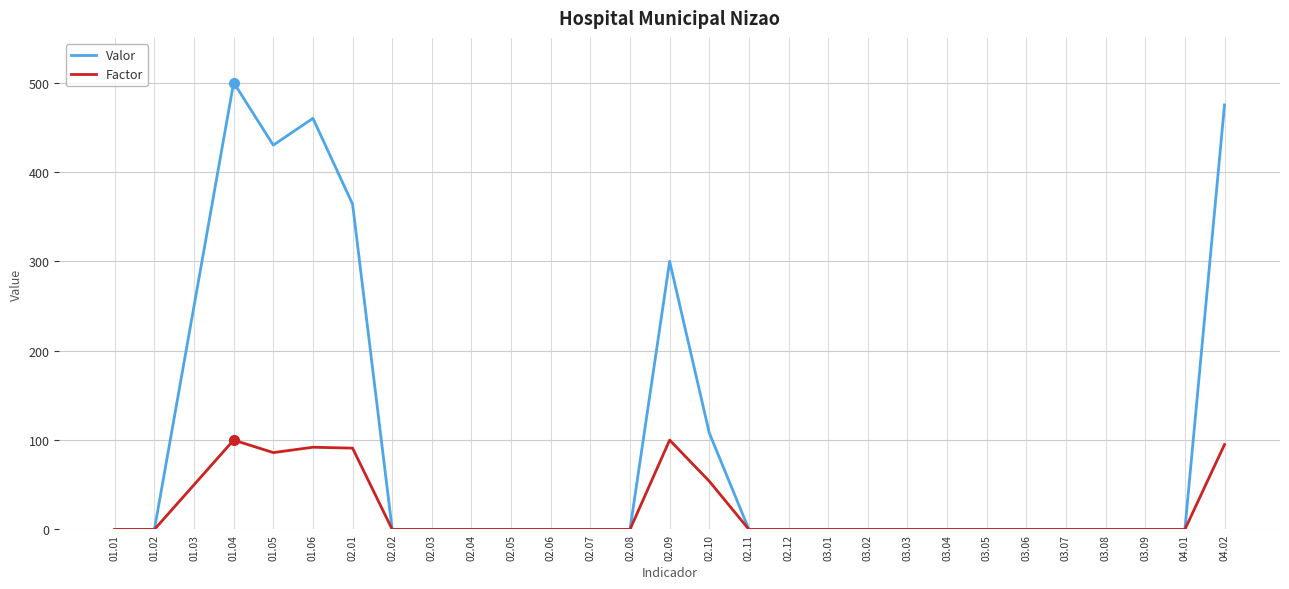

What is the average value of the Factor series?

23